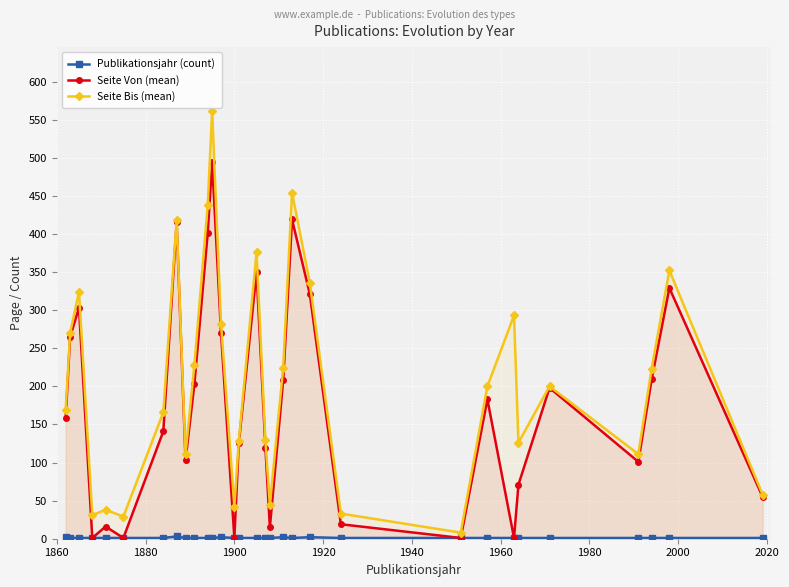

True or false: Seite Von (mean) has more than 1 interior local peaks.

True